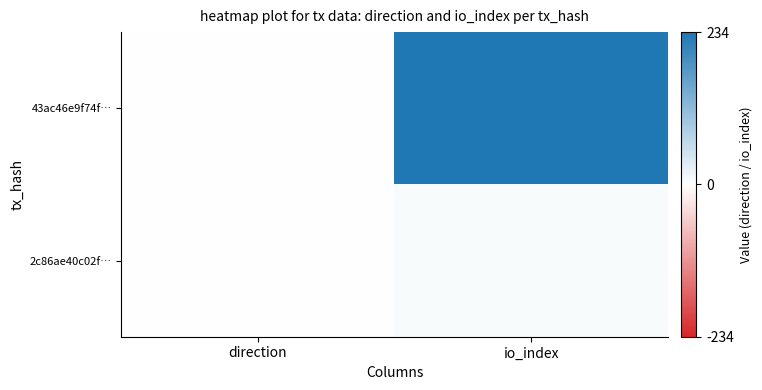

Reading left to right, transcribe all the data shown in this chart.

43ac46e9f74f…: direction=-1	io_index=234
2c86ae40c02f…: direction=1	io_index=7